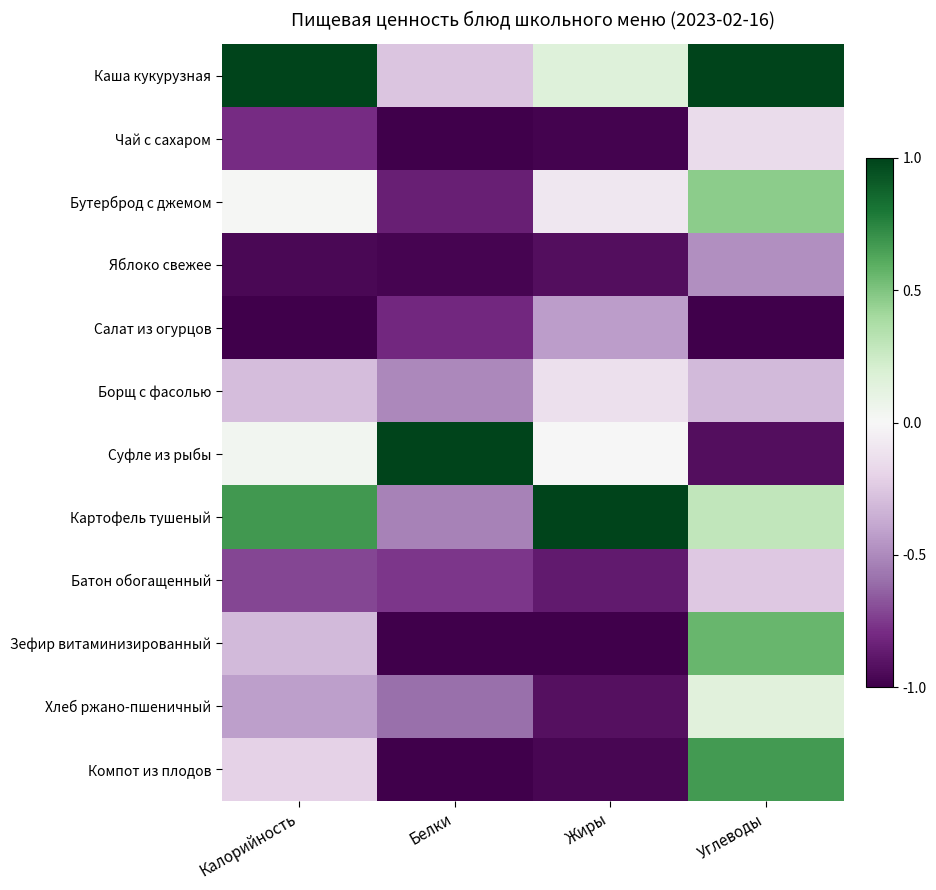

Reading left to right, what are all the values shown in this chart?

Каша кукурузная: Калорийность=1.0	Белки=-0.3	Жиры=0.2	Углеводы=1.0
Чай с сахаром: Калорийность=-0.8	Белки=-1.0	Жиры=-1.0	Углеводы=-0.1
Бутерброд с джемом: Калорийность=0.0	Белки=-0.8	Жиры=-0.1	Углеводы=0.5
Яблоко свежее: Калорийность=-1.0	Белки=-1.0	Жиры=-0.9	Углеводы=-0.5
Салат из огурцов: Калорийность=-1.0	Белки=-0.8	Жиры=-0.4	Углеводы=-1.0
Борщ с фасолью: Калорийность=-0.3	Белки=-0.5	Жиры=-0.1	Углеводы=-0.3
Суфле из рыбы: Калорийность=0.0	Белки=1.0	Жиры=-0.0	Углеводы=-0.9
Картофель тушеный: Калорийность=0.7	Белки=-0.5	Жиры=1.0	Углеводы=0.3
Батон обогащенный: Калорийность=-0.7	Белки=-0.8	Жиры=-0.9	Углеводы=-0.2
Зефир витаминизированный: Калорийность=-0.3	Белки=-1.0	Жиры=-1.0	Углеводы=0.6
Хлеб ржано-пшеничный: Калорийность=-0.4	Белки=-0.6	Жиры=-0.9	Углеводы=0.1
Компот из плодов: Калорийность=-0.2	Белки=-1.0	Жиры=-1.0	Углеводы=0.7